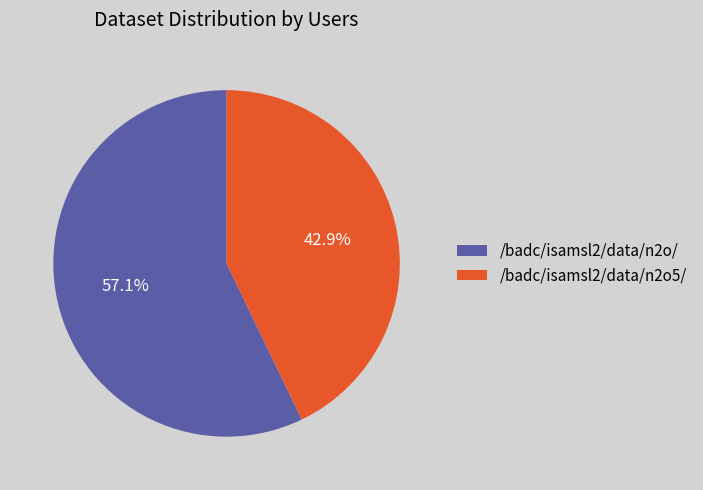

To the nearest percent, what is the average slice percentage?

50%